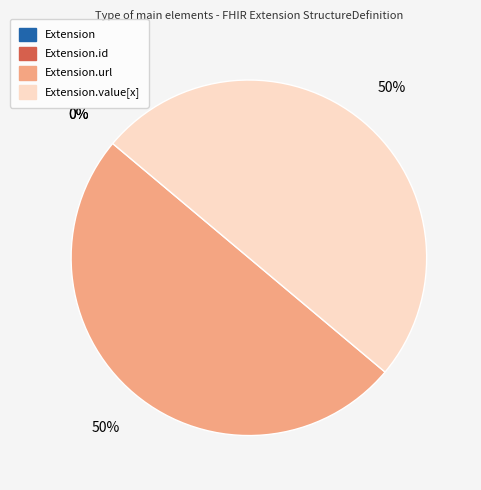

How much of the chart is everything except Extension.value[x]?

50.0%